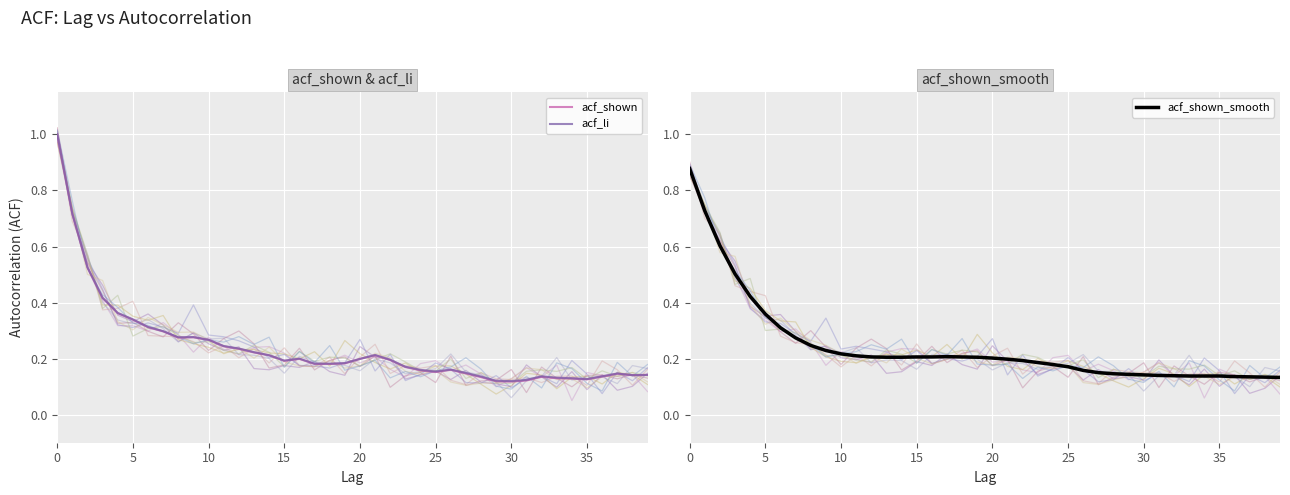

True or false: acf_shown has more than 2 points higher than both neighbors.

True